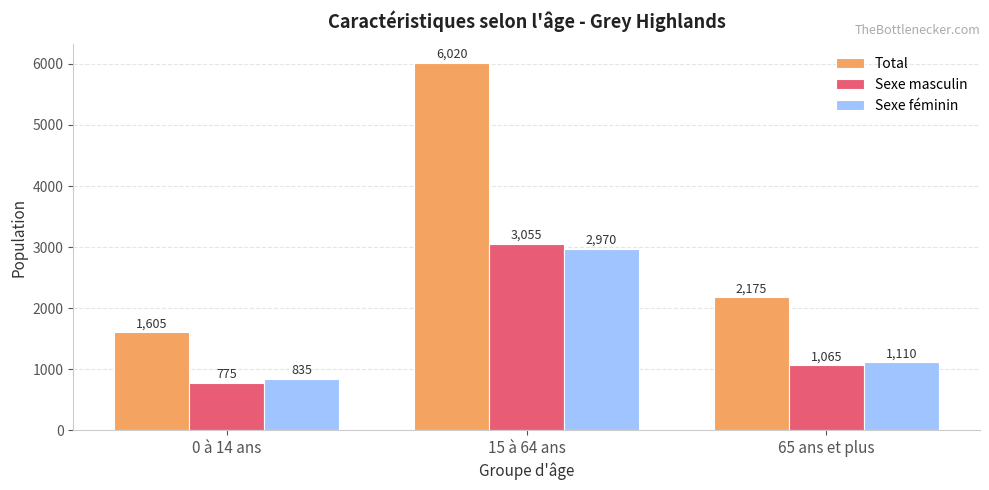

Rank the series by their maximum value, from lowest to highest.

Sexe féminin, Sexe masculin, Total